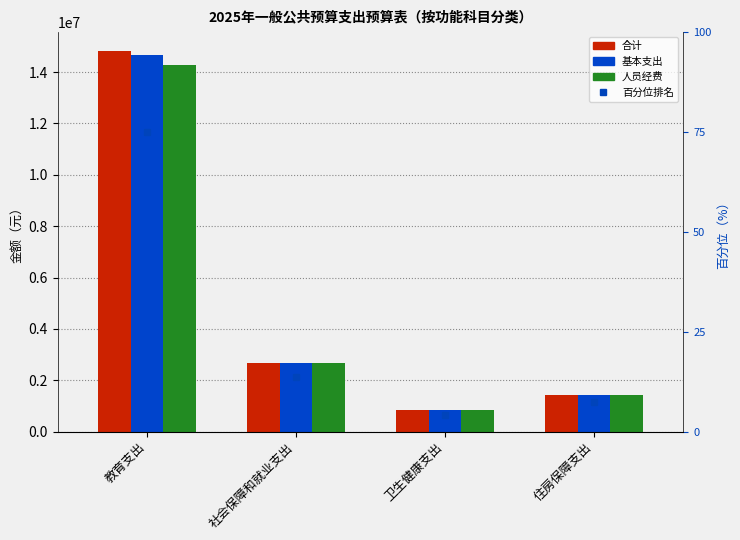

Reading left to right, extract all data points from this chart.

合计: 14818510.3	2680776.7	820689.3	1440196.0
基本支出: 14659509.2	2680776.7	820689.3	1440196.0
人员经费: 14277927.2	2680776.7	820689.3	1440196.0